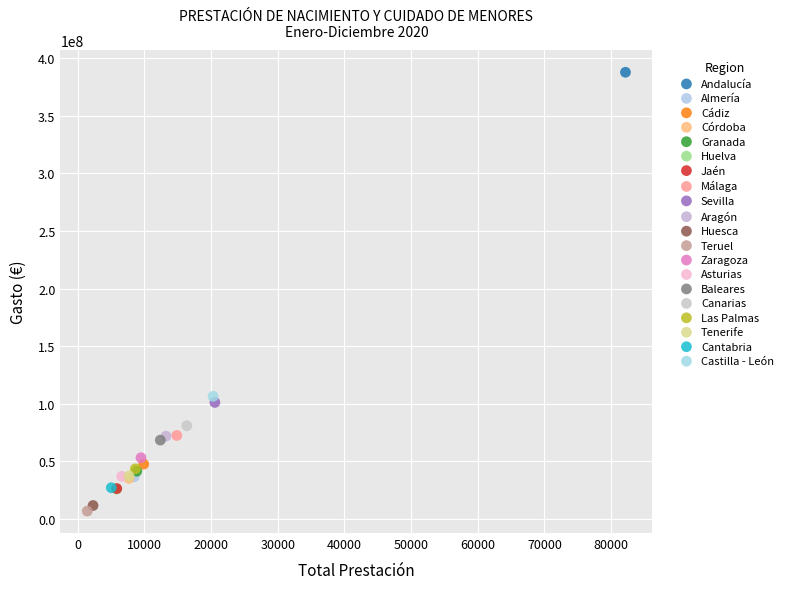

What are all the series names shown in the legend?

Andalucía, Almería, Cádiz, Córdoba, Granada, Huelva, Jaén, Málaga, Sevilla, Aragón, Huesca, Teruel, Zaragoza, Asturias, Baleares, Canarias, Las Palmas, Tenerife, Cantabria, Castilla - León